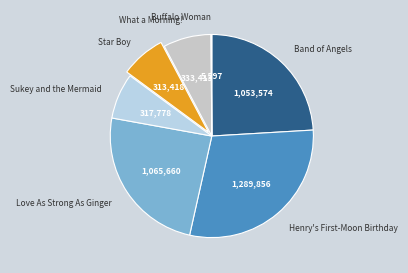

Is it true that What a Morning! is 8% of the pie?

True